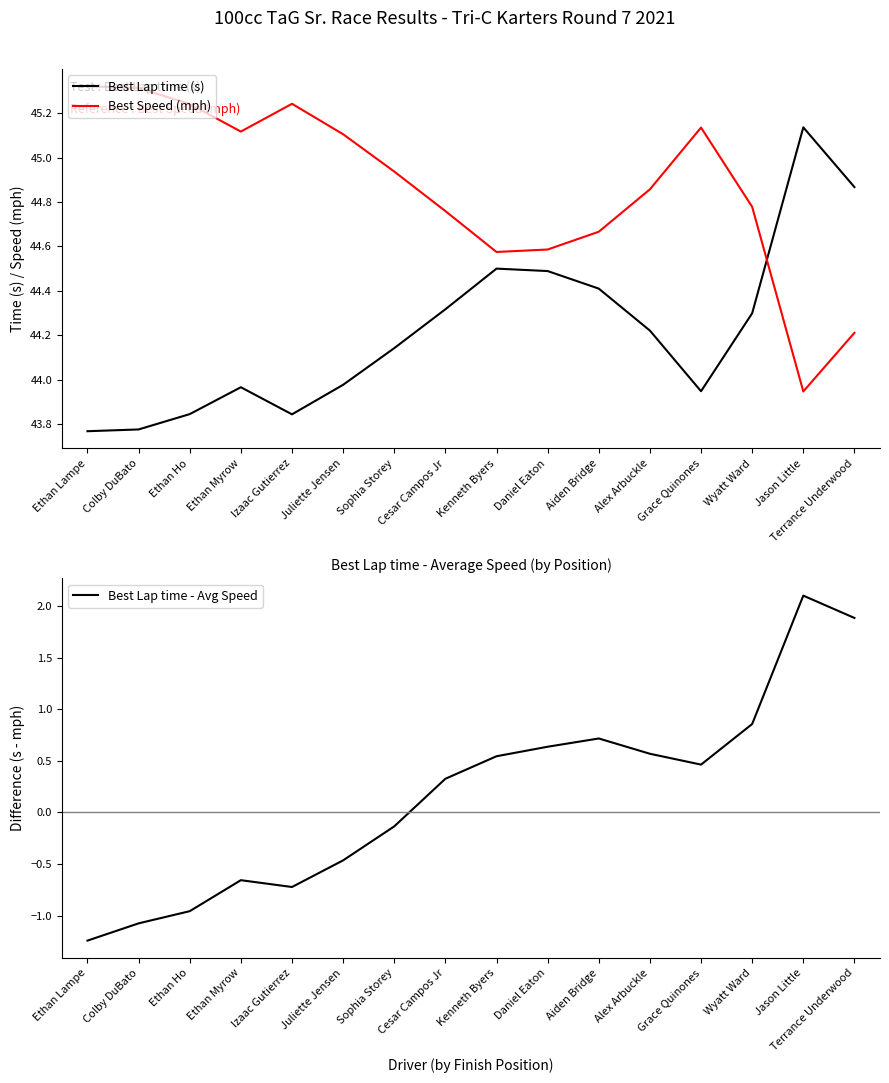

What is the difference between the Best Speed (mph) values at Colby DuBato and Kenneth Byers?

0.7